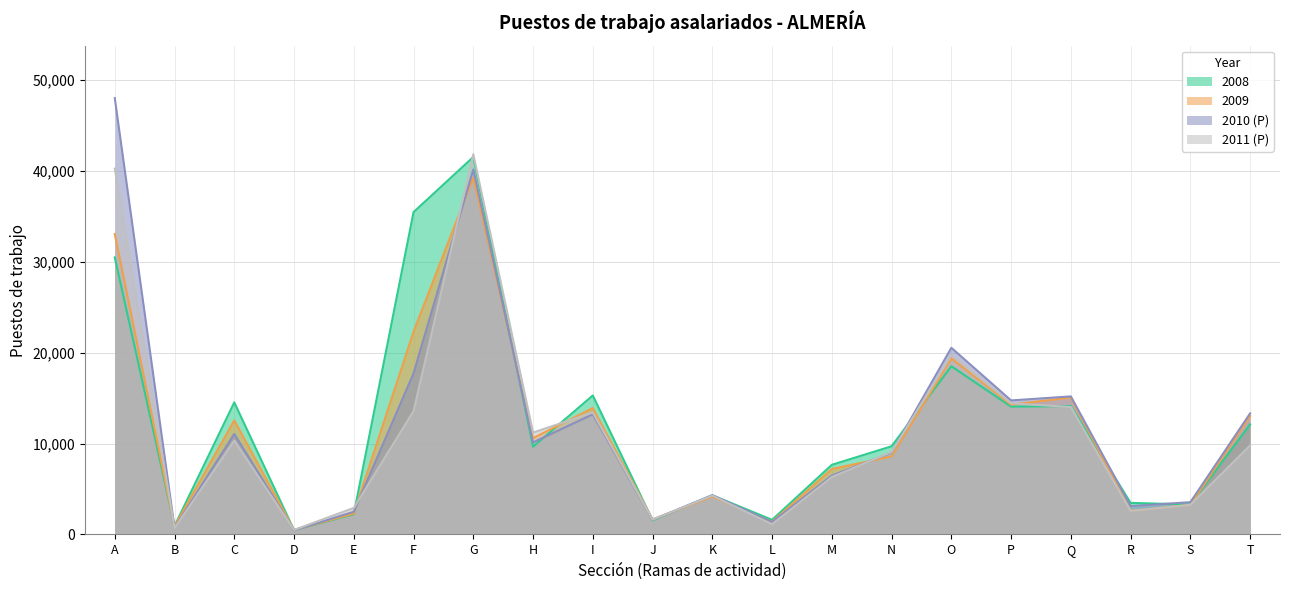

Which has a higher value, D or L?

L